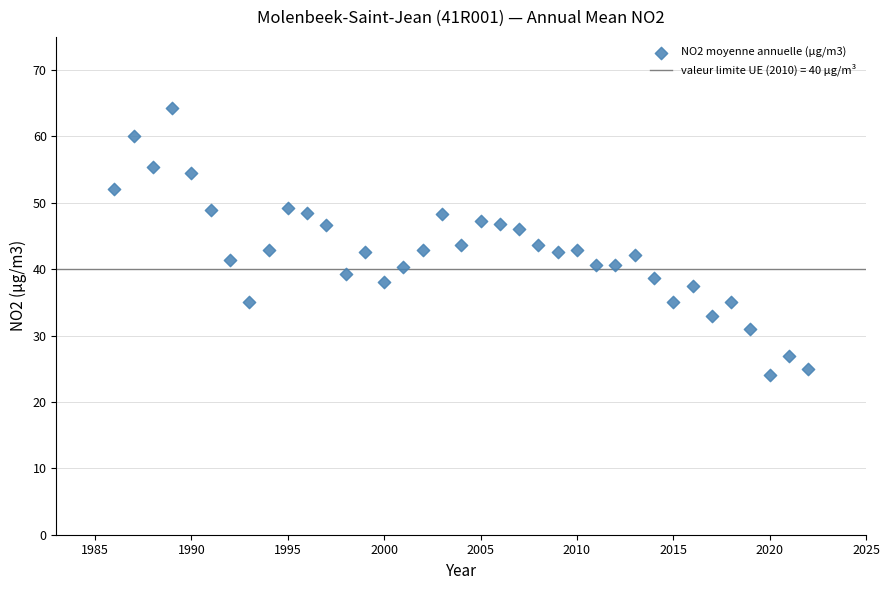

What is the range of X values (max minus min)?

36.0